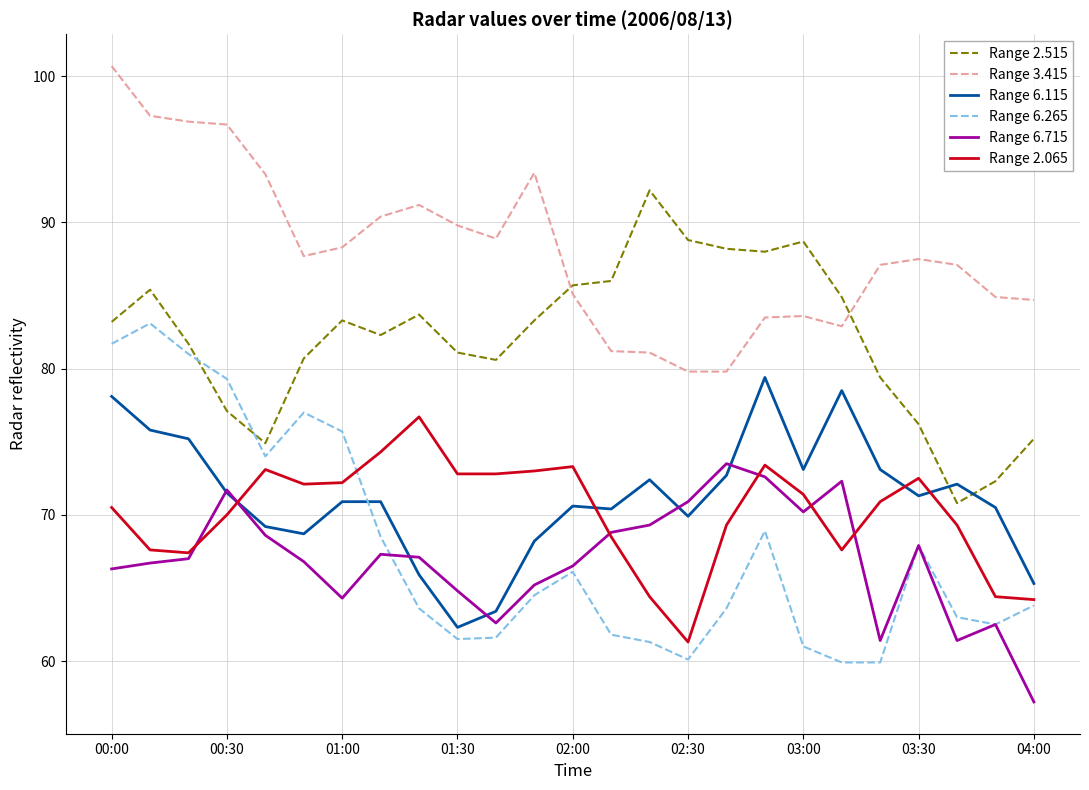

What is the greatest value displayed?

100.7